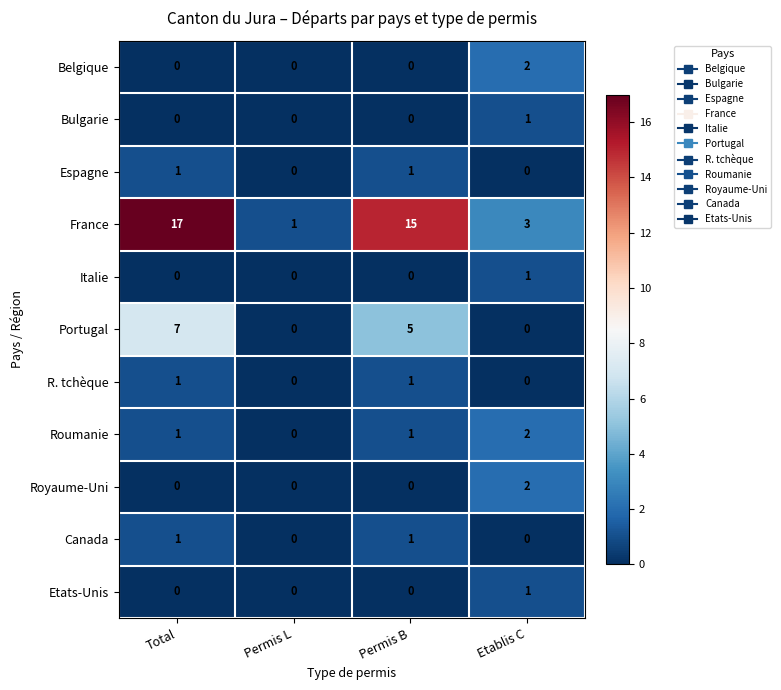

Which series has the widest spread of values?

France